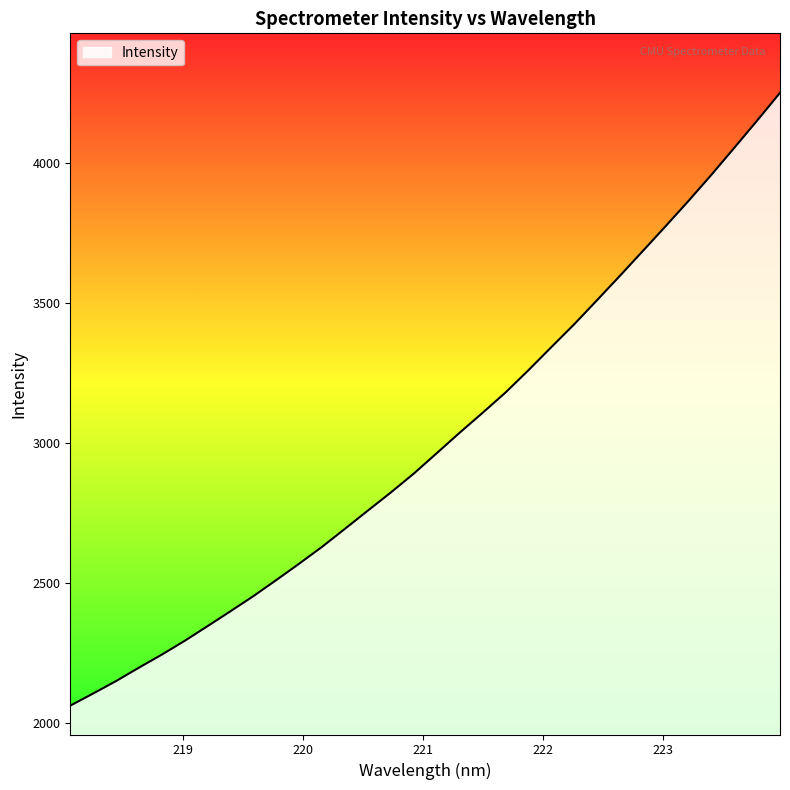

What is the difference between the maximum and minimum values?

2189.3